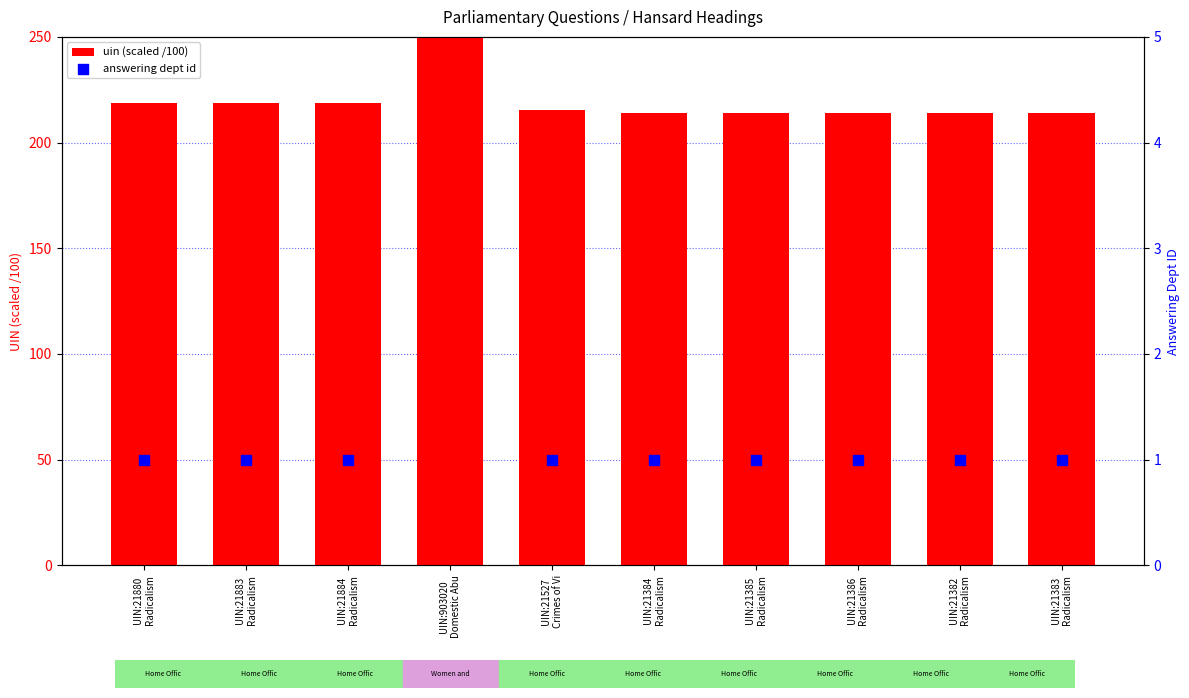

Which series contains the highest Y value?

uin (scaled /100)